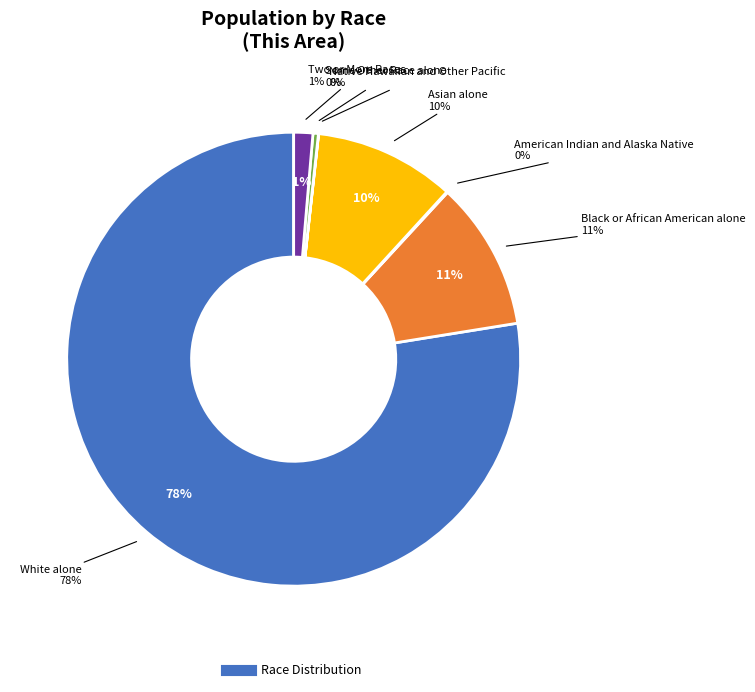

What is the majority slice?

White alone